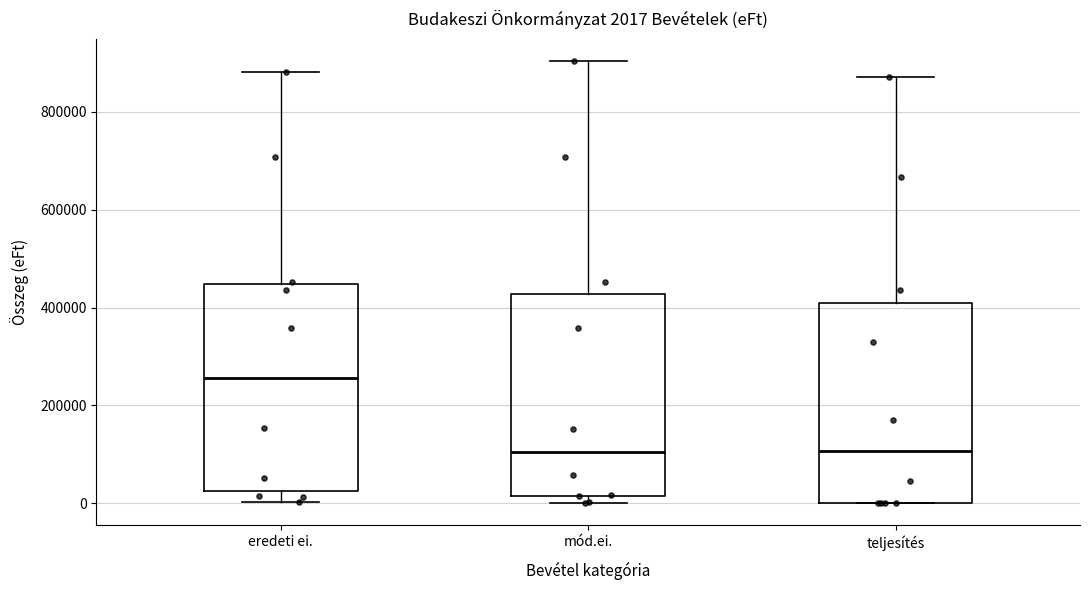

Which box has the highest median line?

eredeti ei.